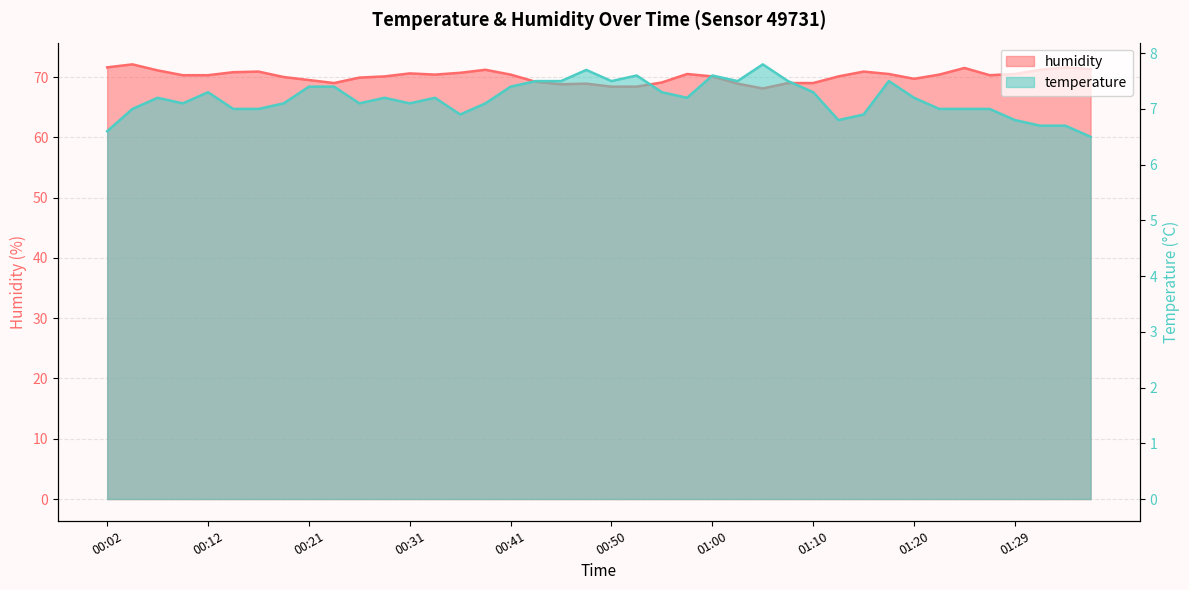

True or false: humidity has a value of 47.8 at 00:38.

False